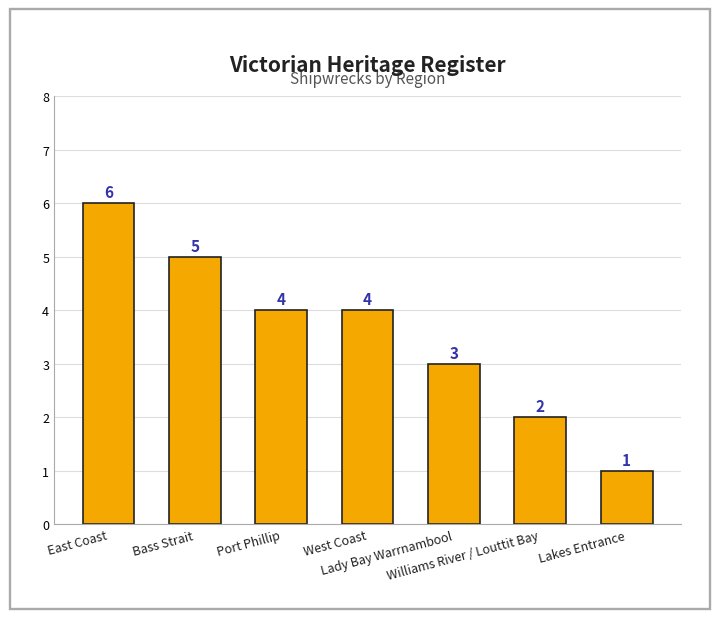

Where does the data first go above 4?

East Coast